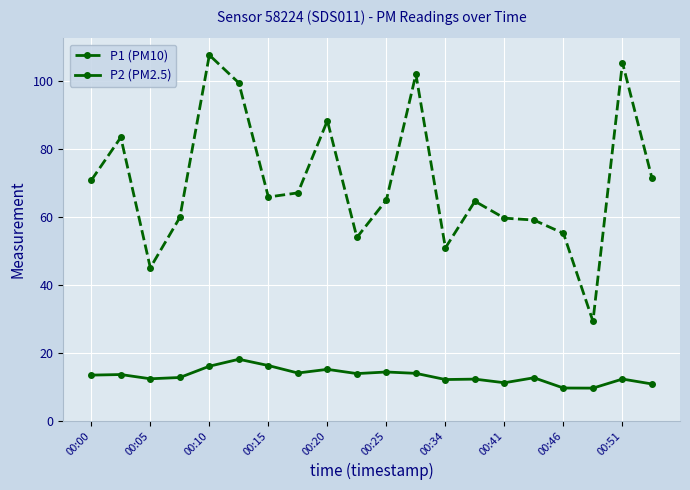

What is the value of the P2 (PM2.5) point at the 10th from the left?

13.9